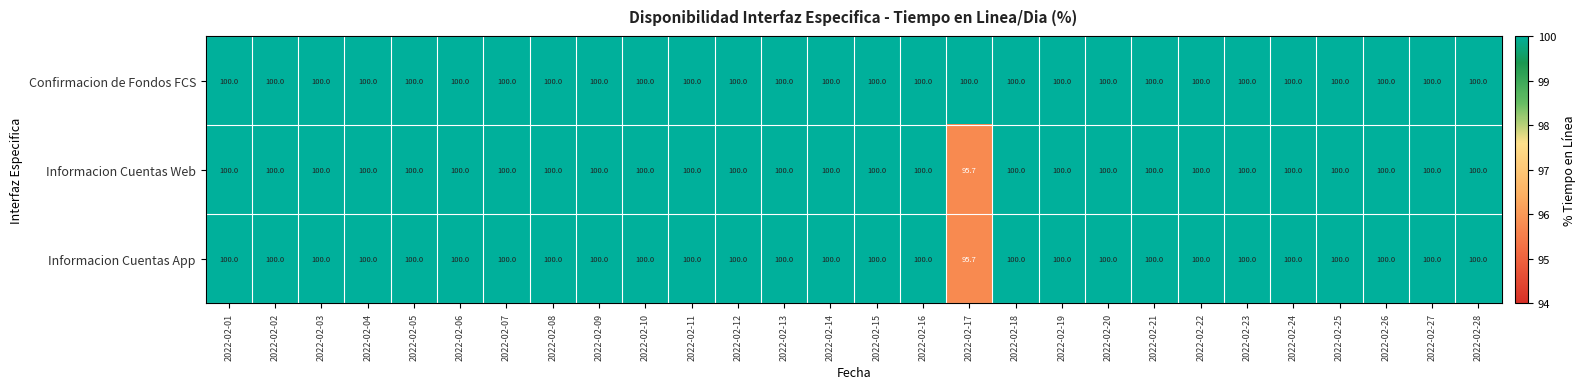

The value of Informacion Cuentas App at 2022-02-11 is 166.9. True or false?

False